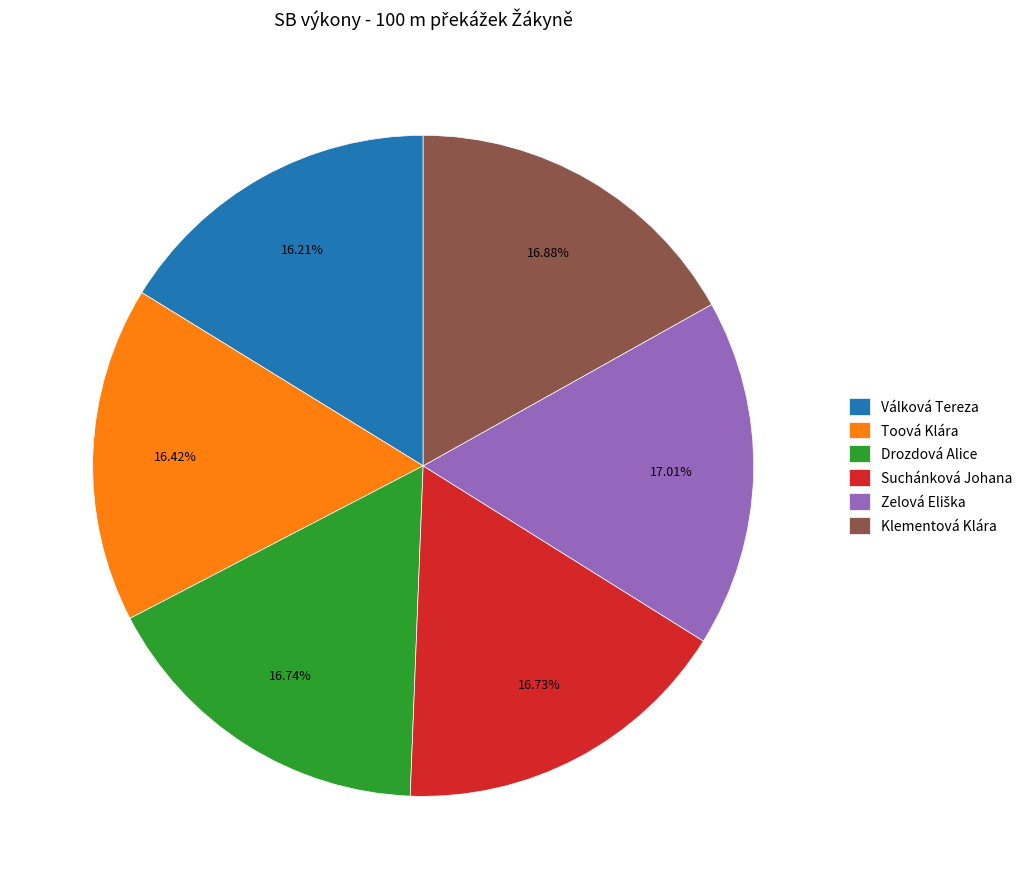

How many segments does this pie chart have?

6